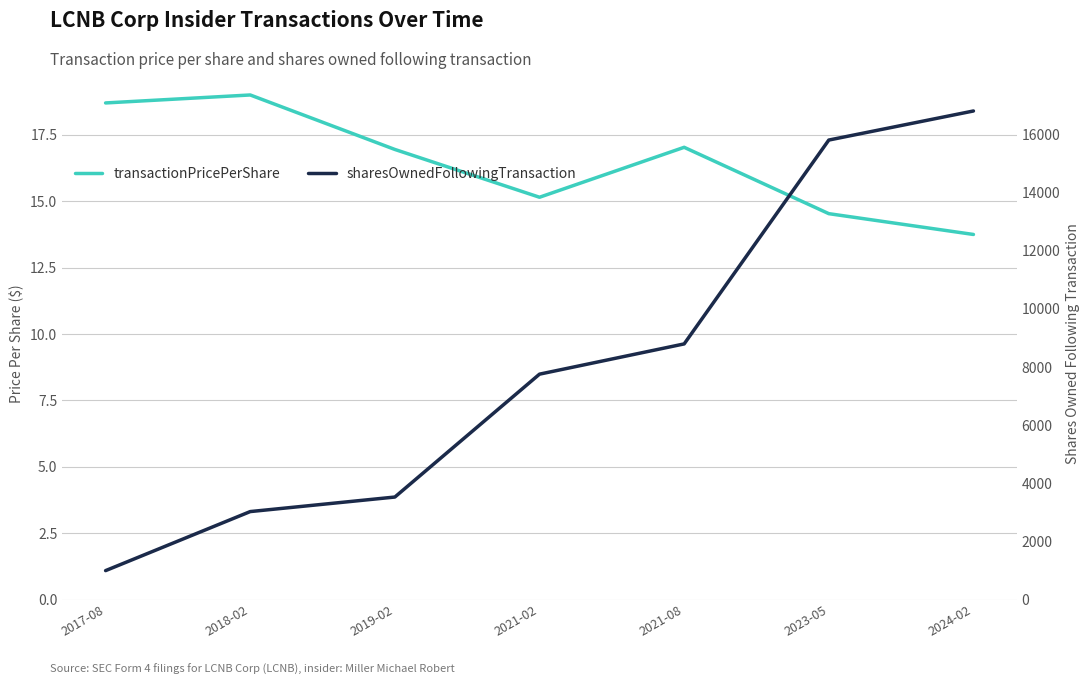

True or false: sharesOwnedFollowingTransaction and transactionPricePerShare intersect in this chart.

False